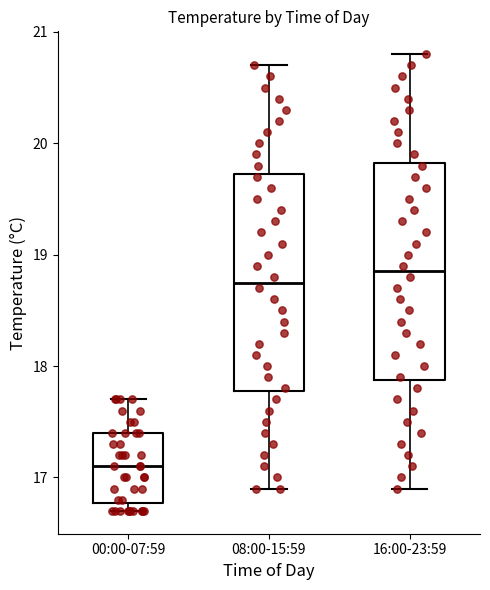

Reading left to right, transcribe this box plot: for each box, give where its median line is, the range the box spans, and where its two whiskers end, as read against the y-axis. The values are not printed on the chart, so give them approximately, as read against the axis.

00:00-07:59: median 17.1, box 16.8 to 17.4, whiskers 16.7 to 17.7
08:00-15:59: median 18.8, box 17.8 to 19.7, whiskers 16.9 to 20.7
16:00-23:59: median 18.9, box 17.9 to 19.8, whiskers 16.9 to 20.8